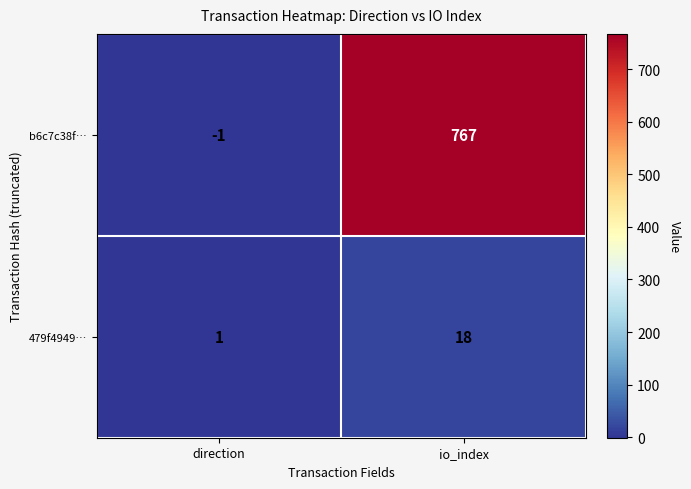

Which category has the highest value across all series?

io_index